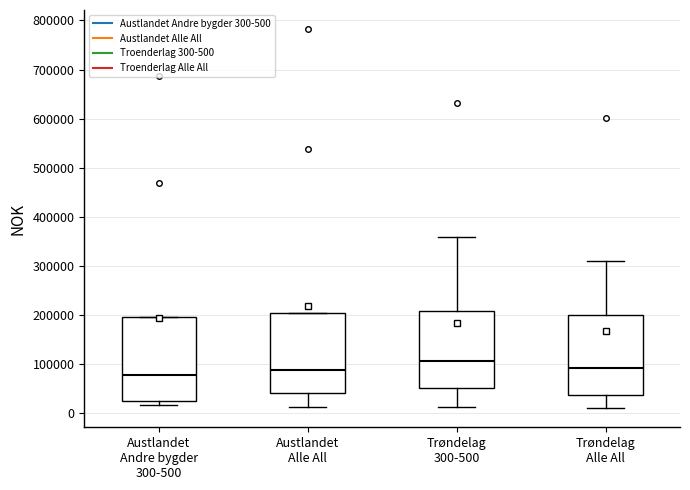

Where does the lower whisker of the box for Trøndelag 300-500 end on the y-axis? The values are not printed on the chart, so give them approximately, as read against the axis.

10000